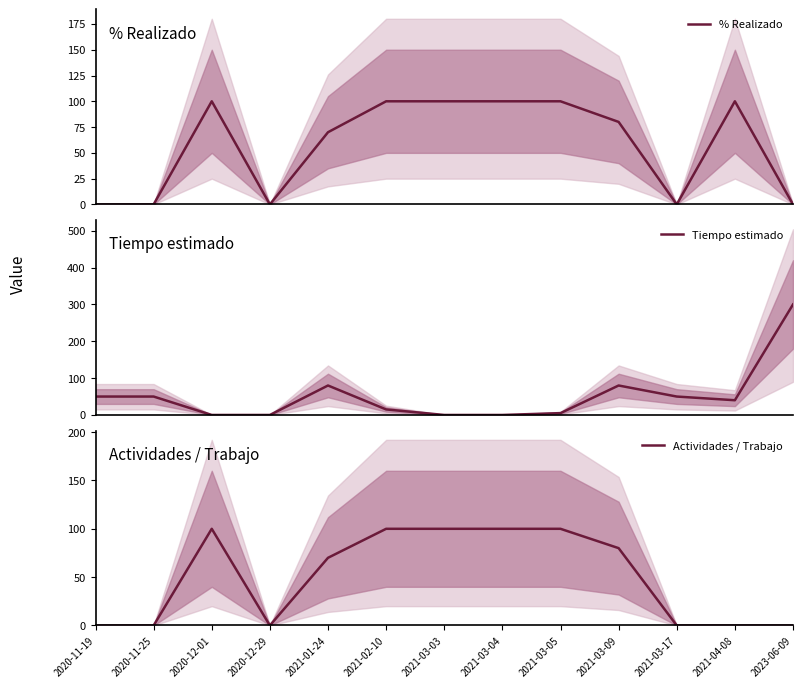

At which label does % Realizado reach its peak?

2020-12-01